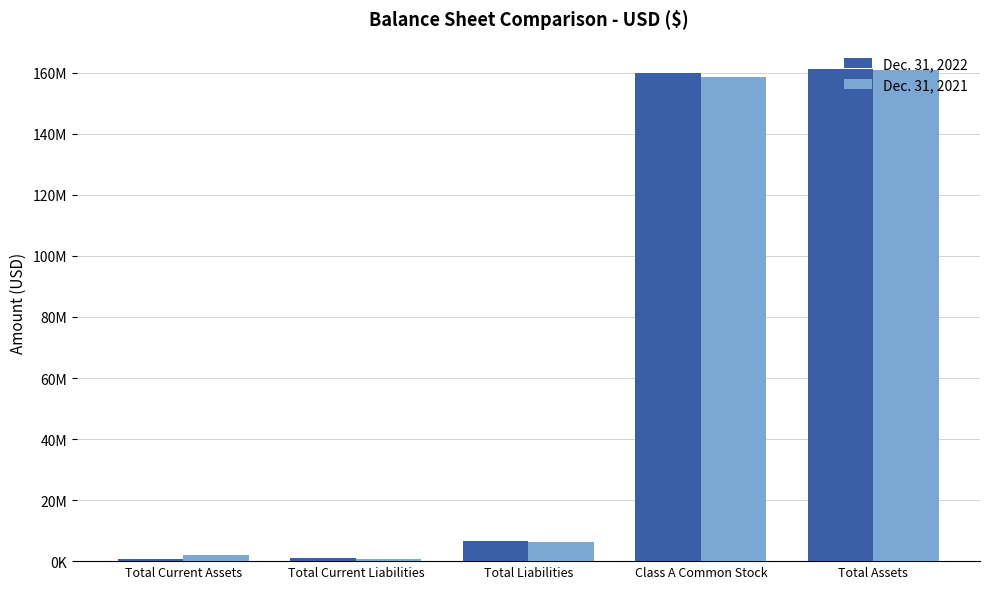

Are the bars horizontal?

No